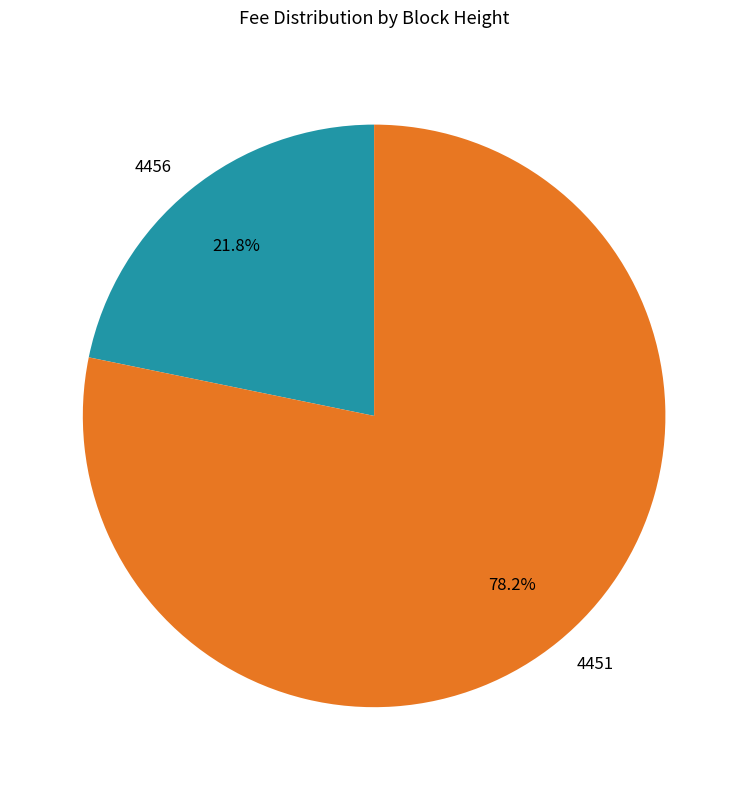

Is 4451 the majority of the pie?

Yes